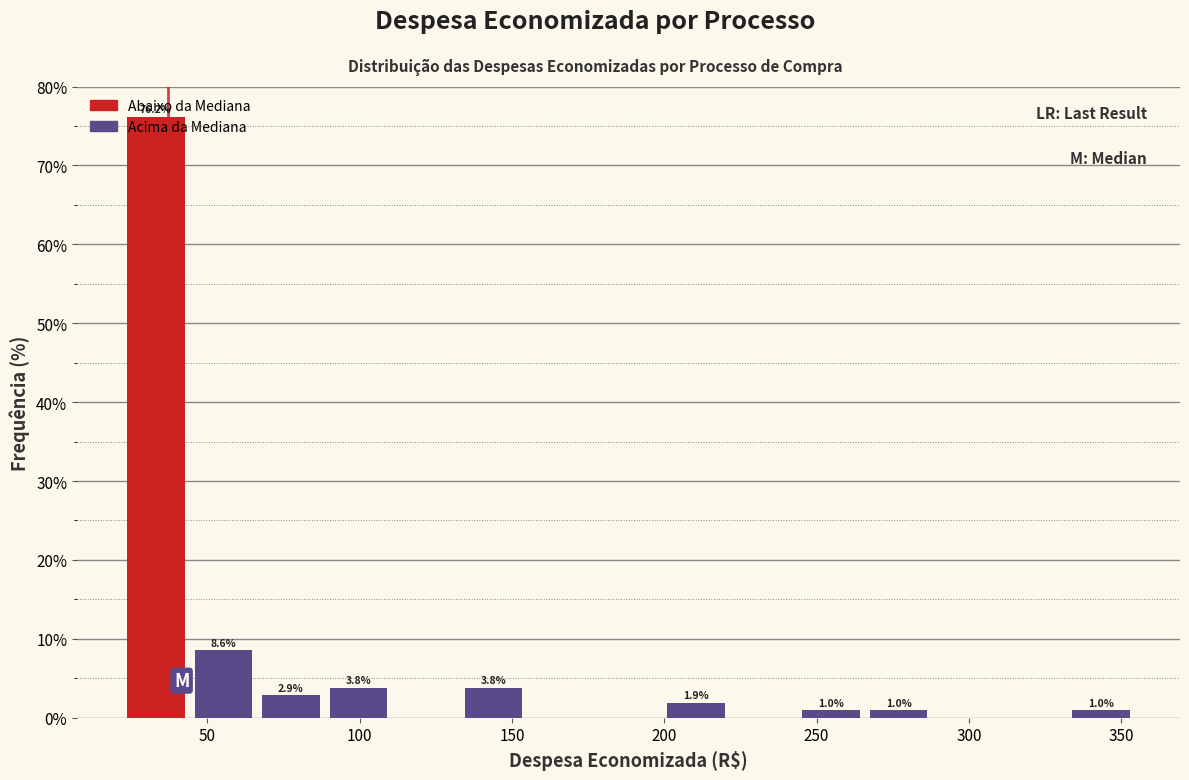

Which range on the x-axis has the tallest bar?

20 to 45